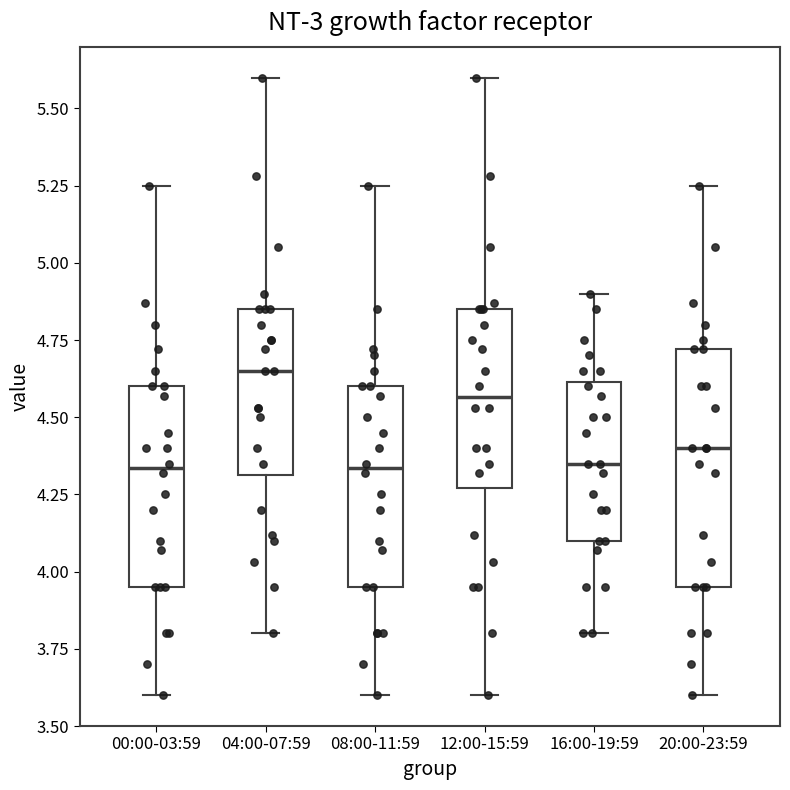

Which box is the tallest, from its lower edge to its upper edge?

20:00-23:59